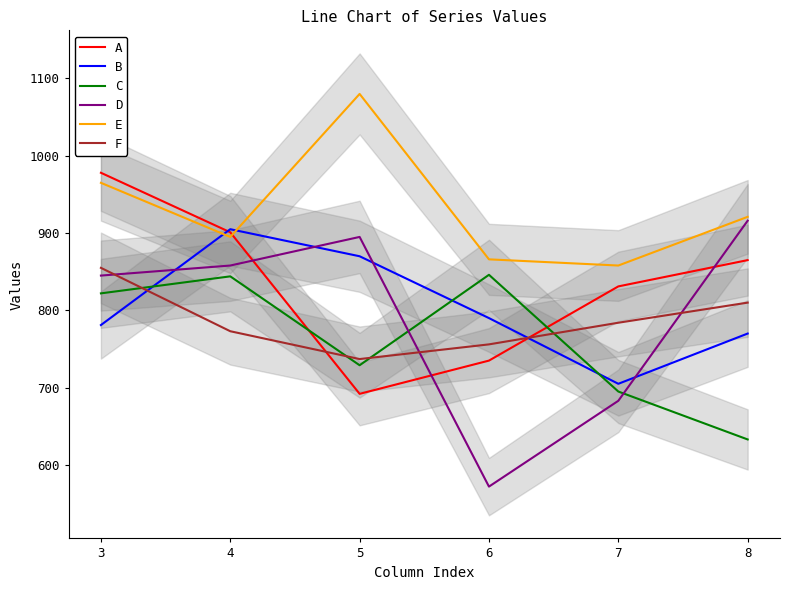

Reading left to right, extract all data points from this chart.

A: 978	901	692	735	831	865
B: 781	905	870	790	705	770
C: 822	844	729	846	695	633
D: 845	858	895	572	683	916
E: 965	895	1080	866	858	921
F: 855	773	737	756	784	810